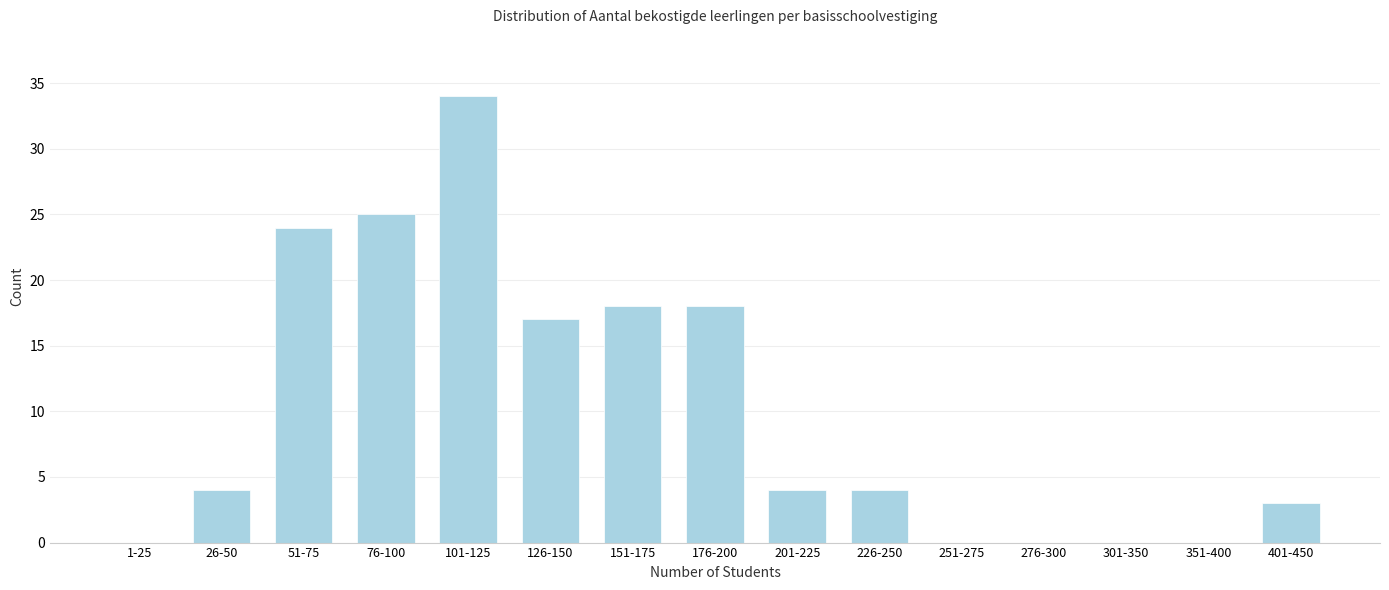

Reading right to left, extract all data points from this chart.

401-450=3	351-400=0	301-350=0	276-300=0	251-275=0	226-250=4	201-225=4	176-200=18	151-175=18	126-150=17	101-125=34	76-100=25	51-75=24	26-50=4	1-25=0